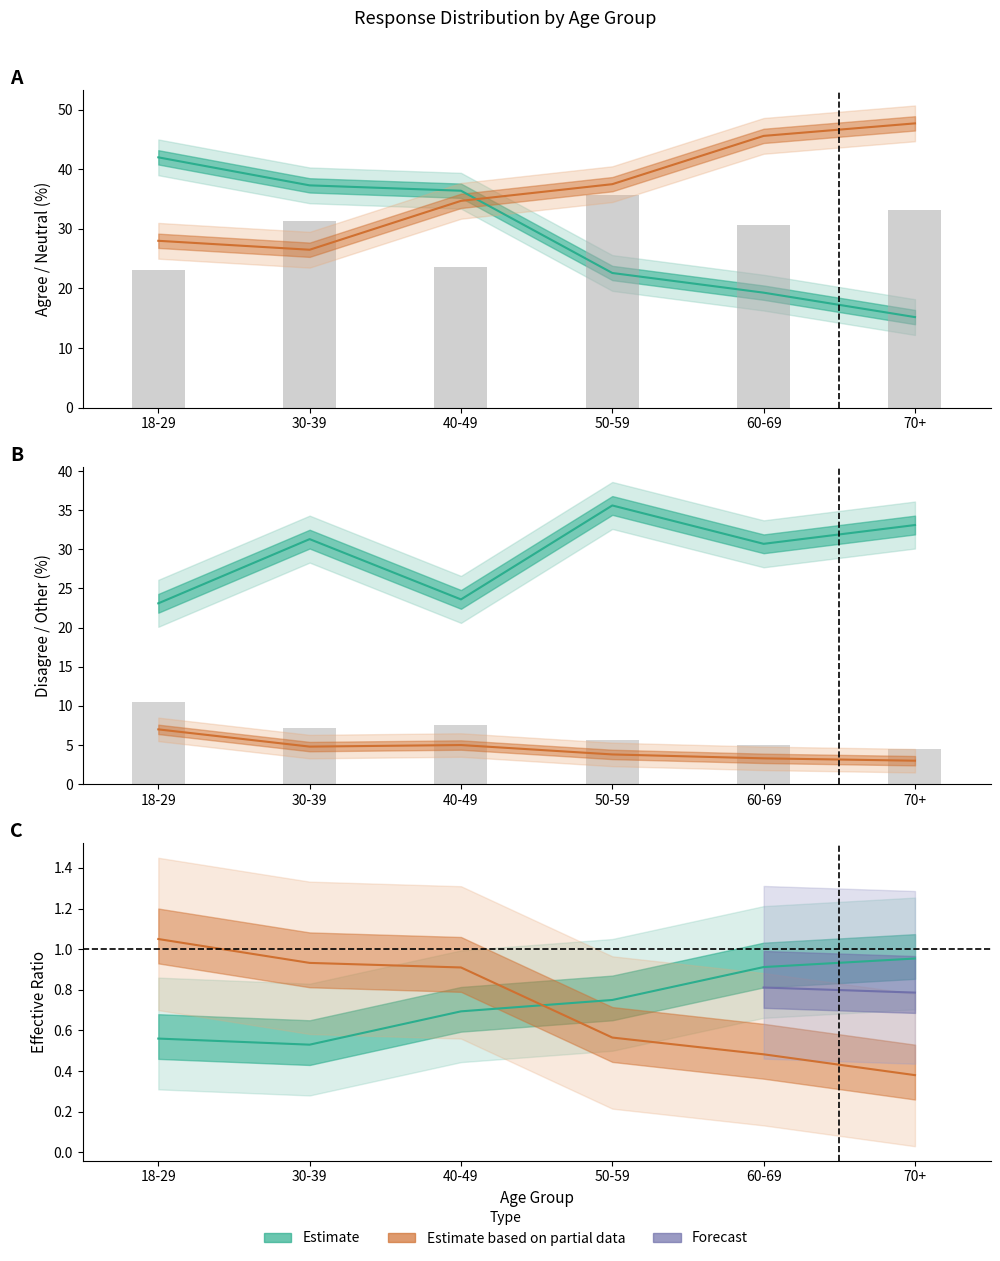

True or false: Disagree has a value of 6.0 at 18-29.

False